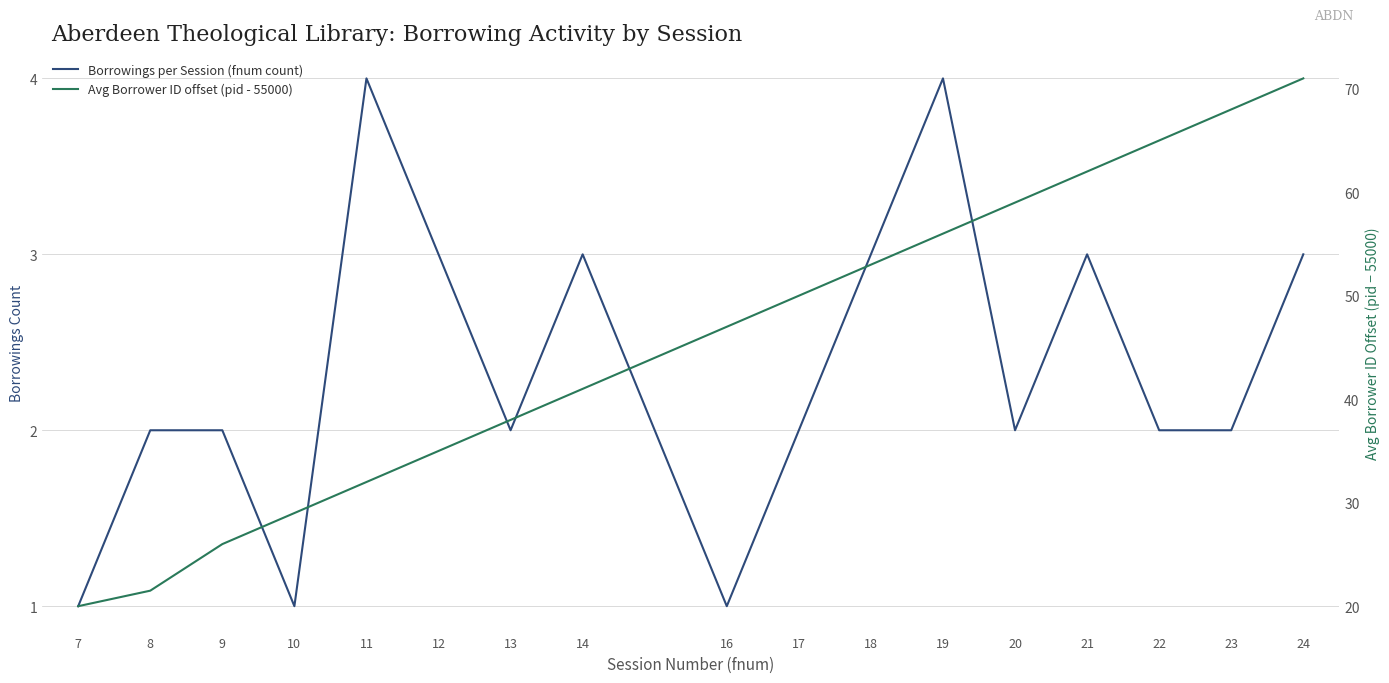

What is the sum of the Borrowings per Session (fnum count) values at 17 and 12?

5.0